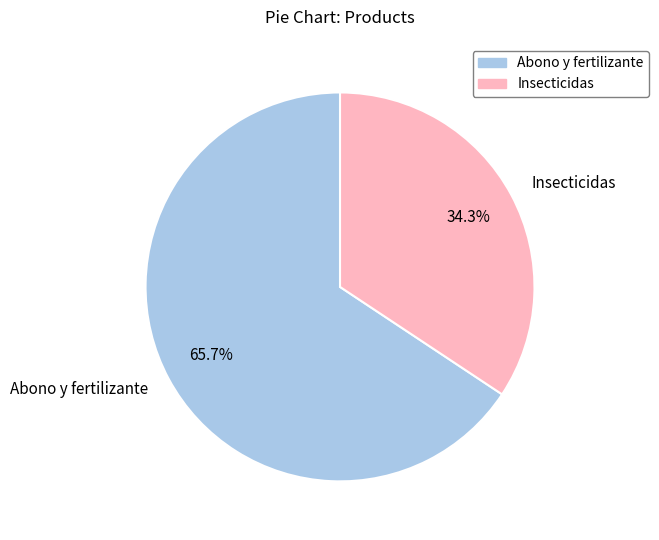

To the nearest percent, what is the difference between the largest and smallest slice percentages?

31%